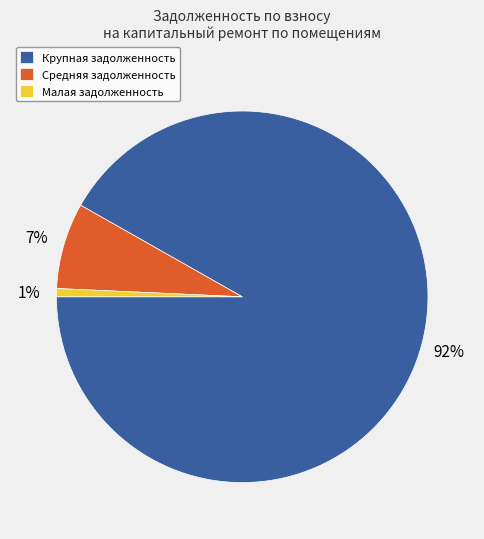

What percentage is the Средняя задолженность slice, to the nearest percent?

7%